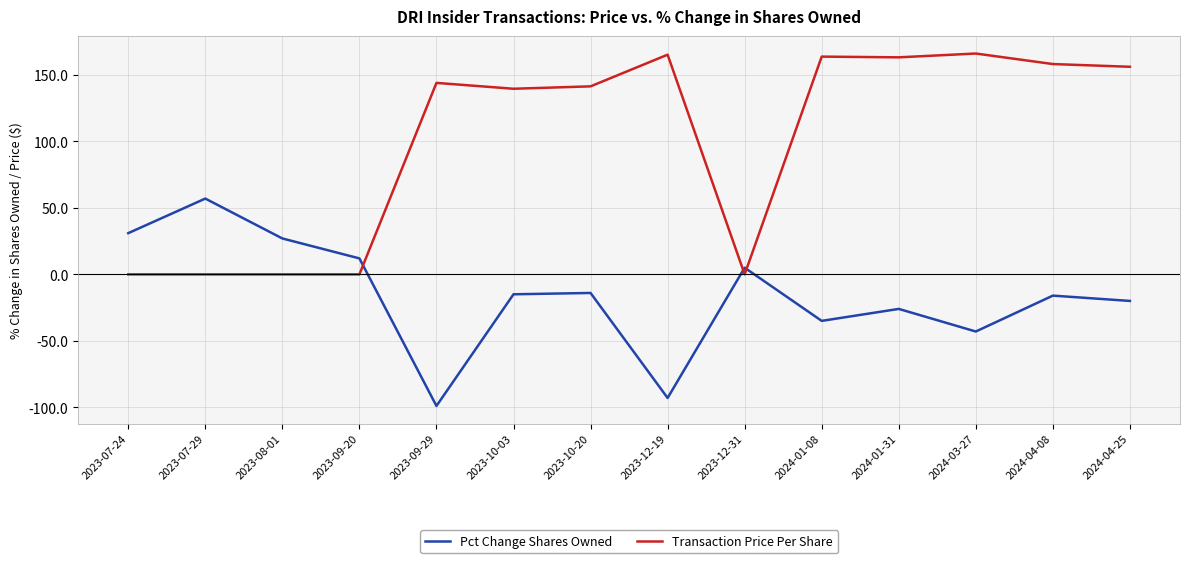

What is the greatest value displayed?

166.1